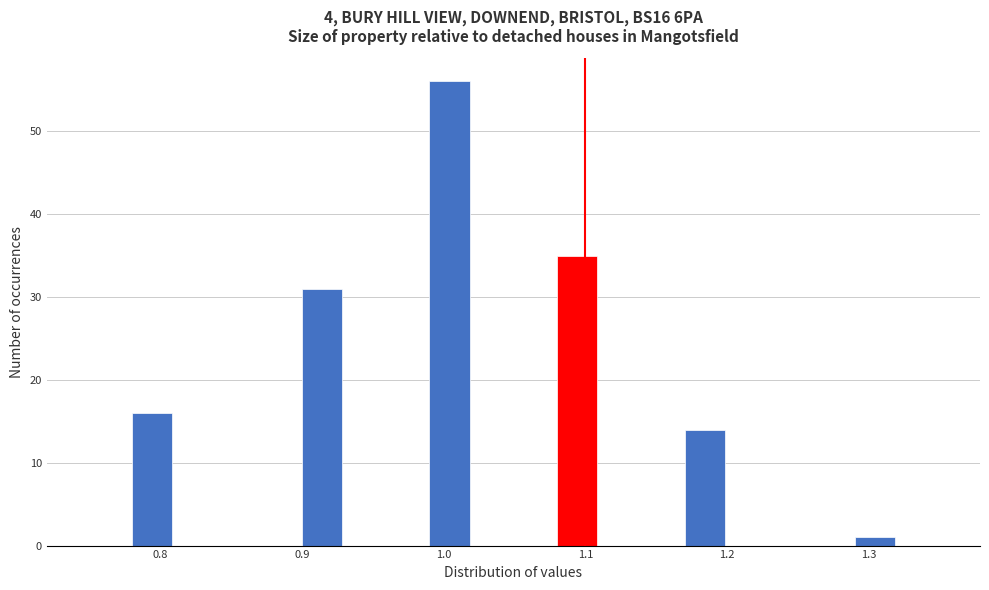

Around what value on the x-axis is the tallest bar? Give the approximate position of its centre, as read against the axis.

1.00